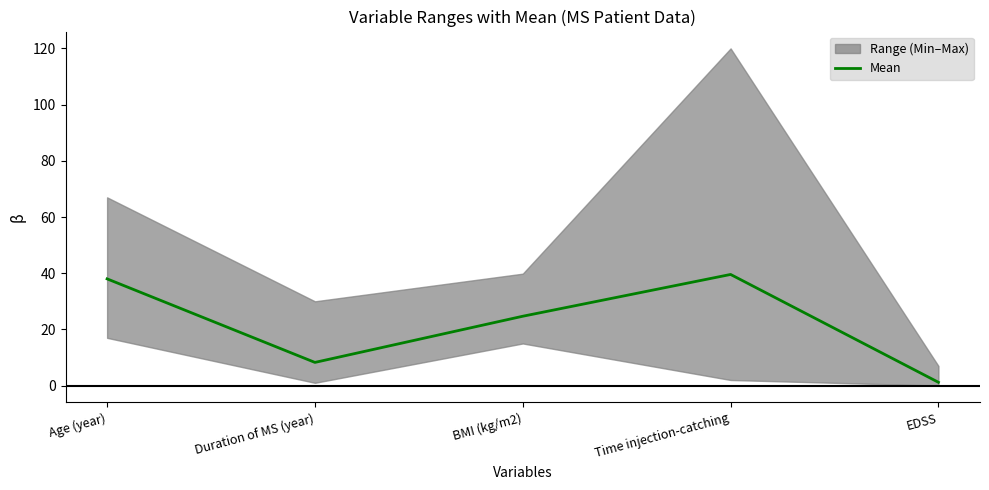

Which category has the lowest value across all series?

EDSS